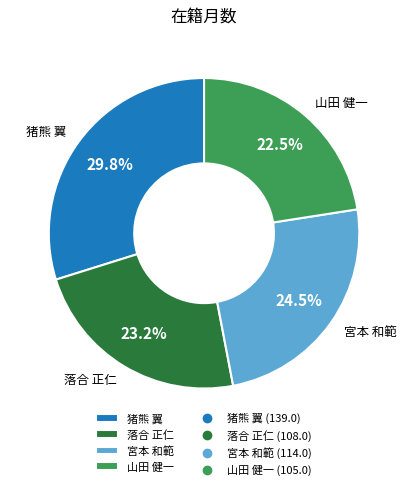

Is 宮本 和範 the majority of the pie?

No